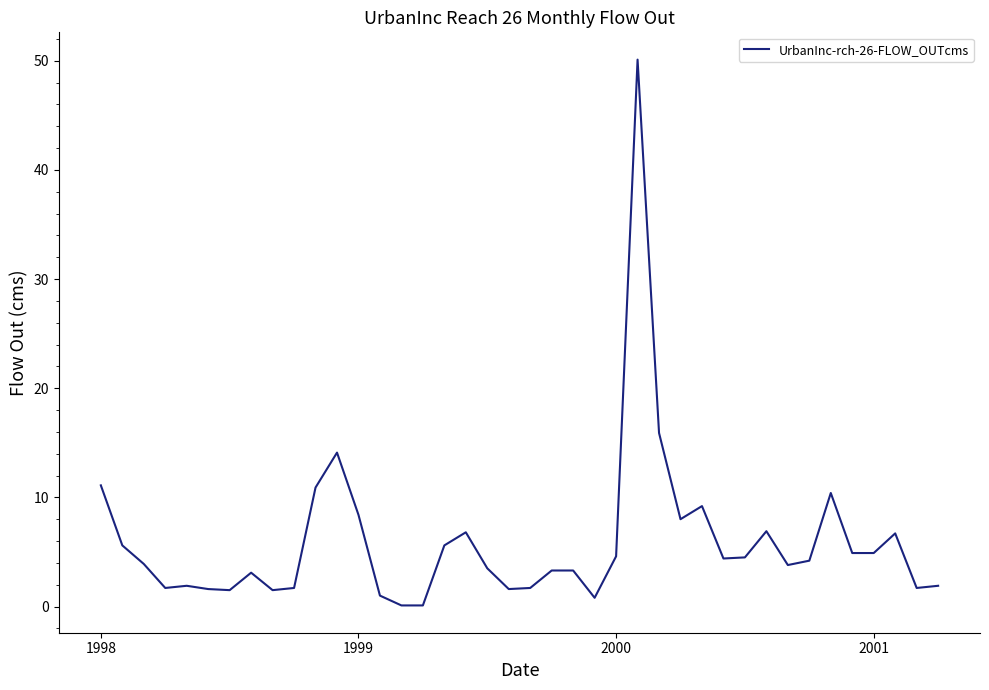

What is the greatest value displayed?

50.1